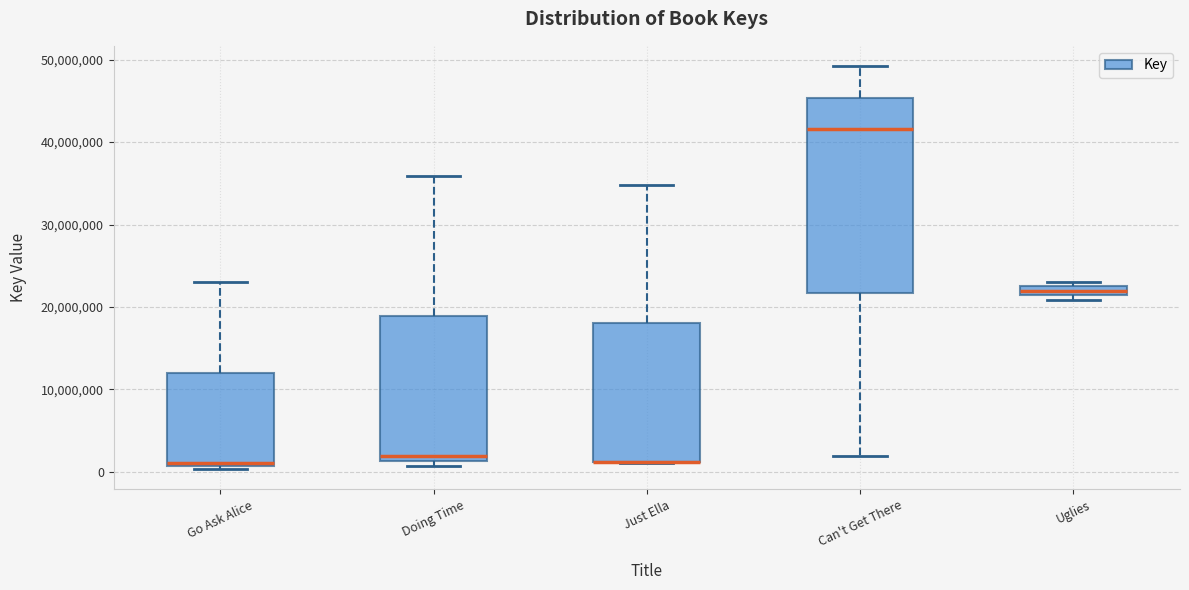

Where is the lower edge of the box for Can't Get There on the y-axis? The values are not printed on the chart, so give them approximately, as read against the axis.

22000000